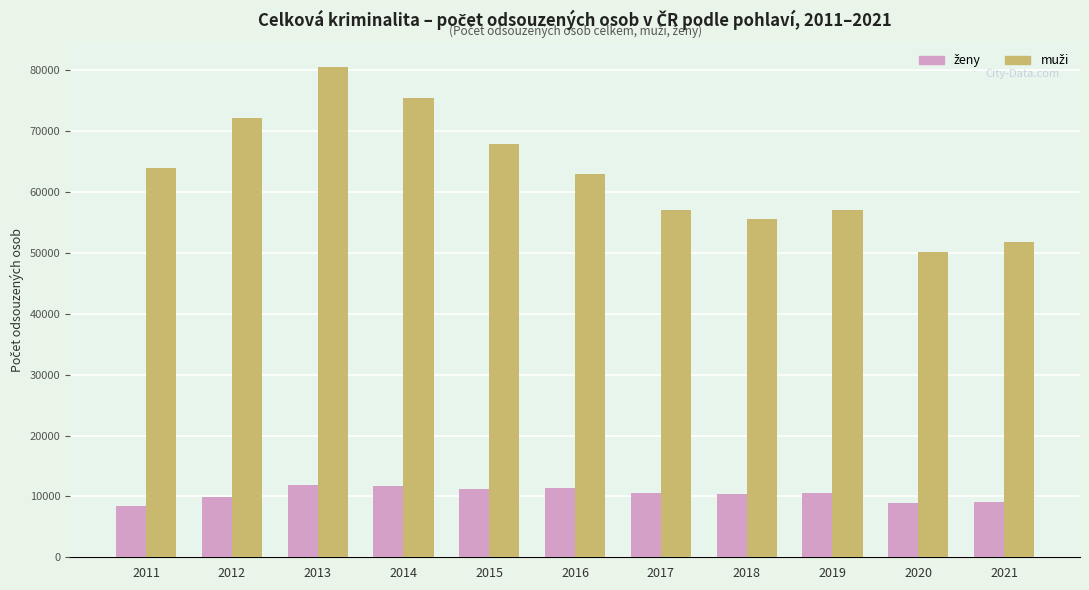

What is the maximum value shown in the chart?

80458